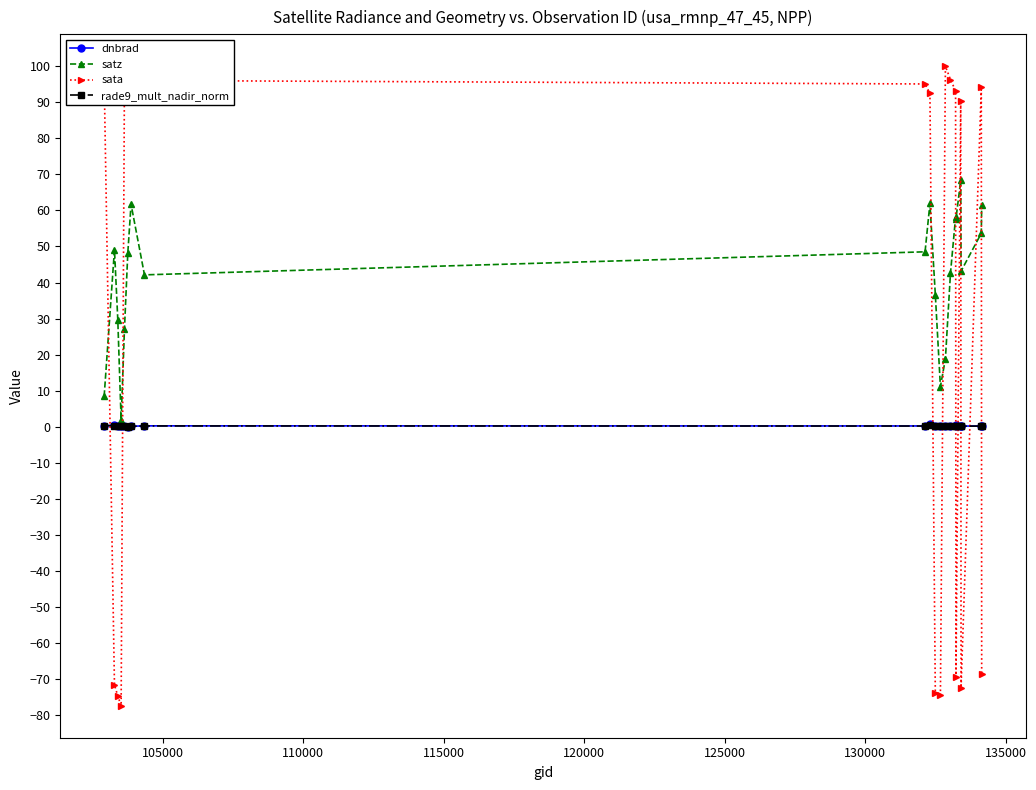

What is the greatest value displayed?

100.0